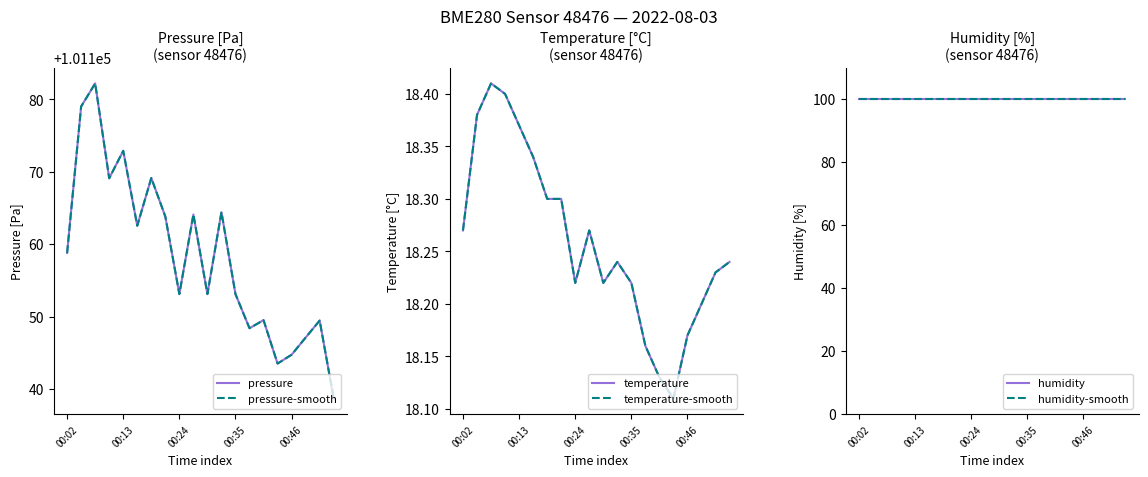

Which series has the widest spread of values?

pressure